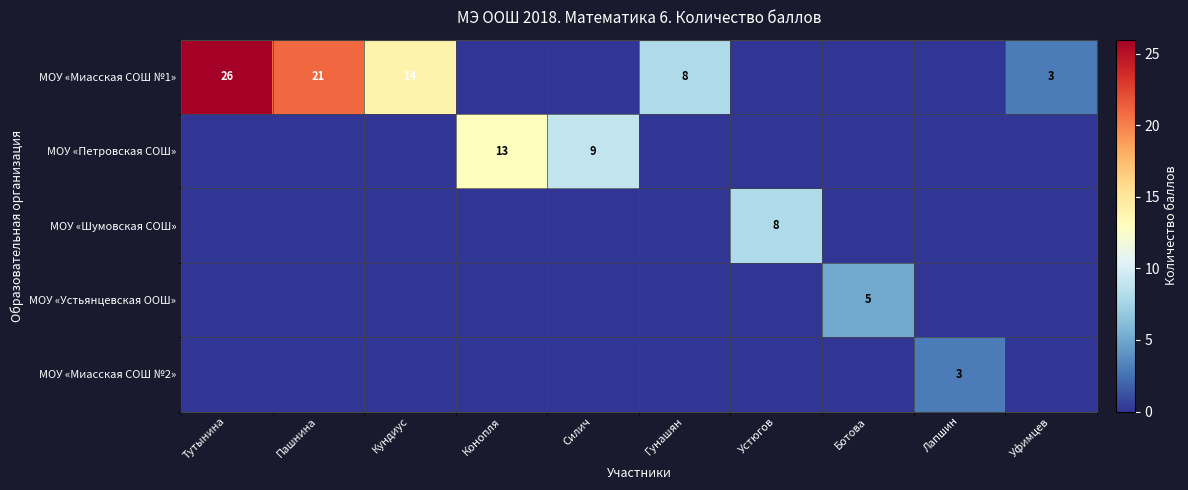

True or false: МОУ «Миасская СОШ №1» has a value of 8 at Гунашян.

True